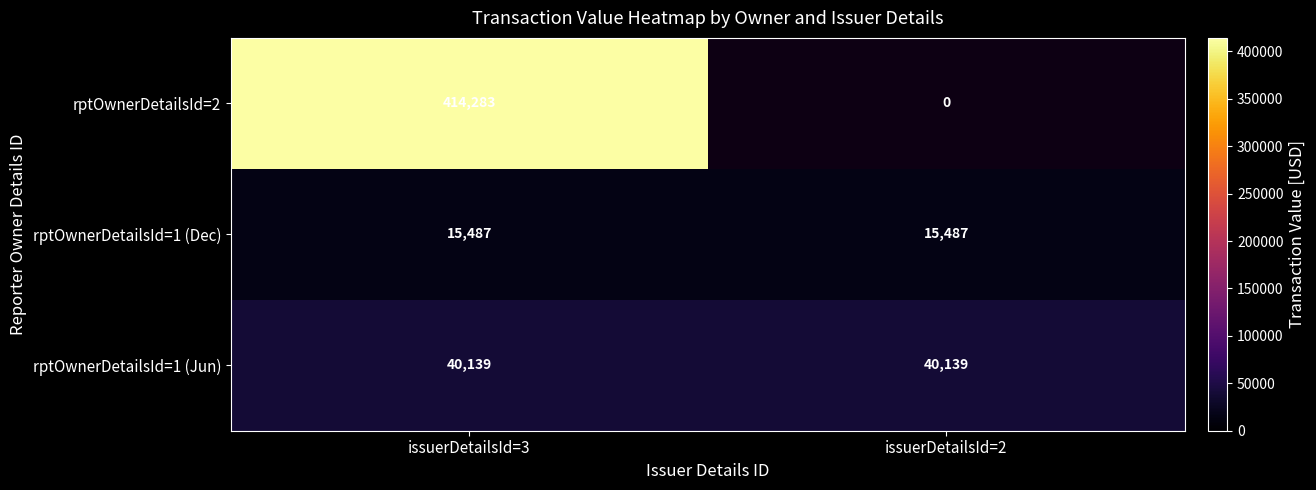

What is the difference between the highest and lowest values at issuerDetailsId=3?

398796